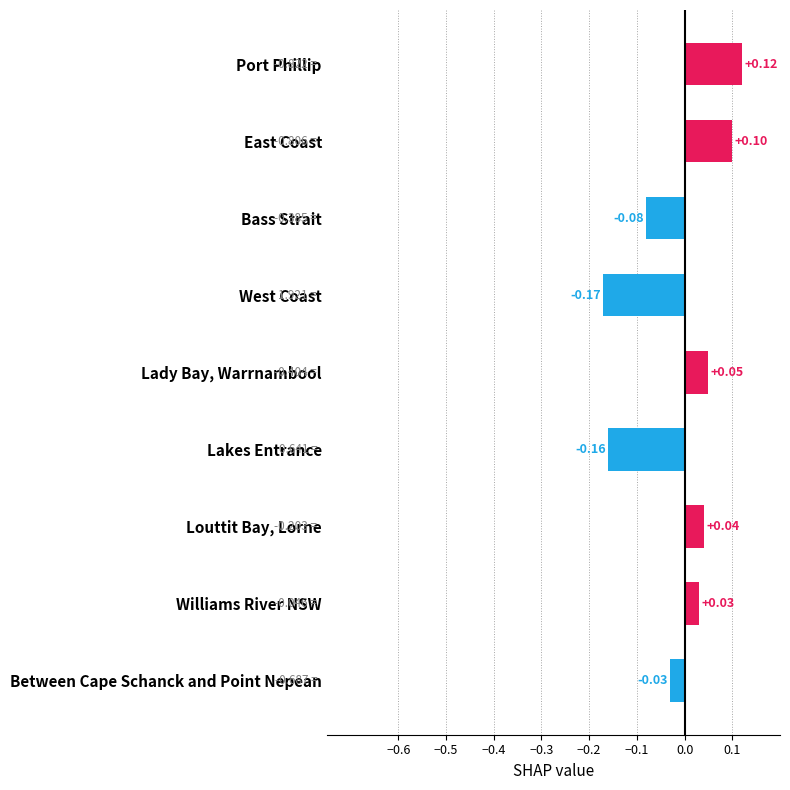

What is the label of the 8th bar from the bottom?

East Coast